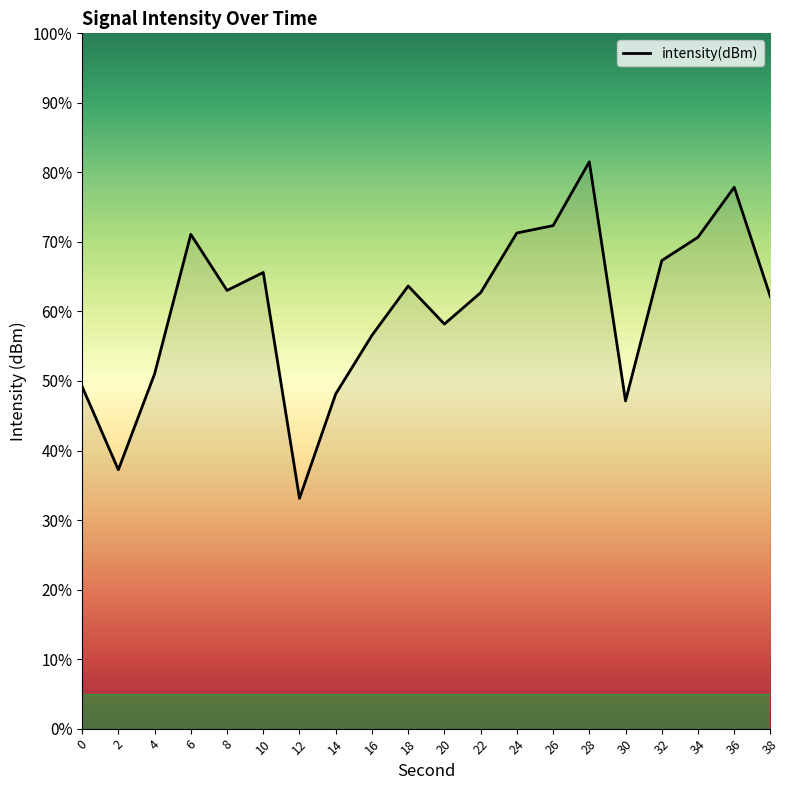

What is the difference between the values at 34 and 0?

21.5